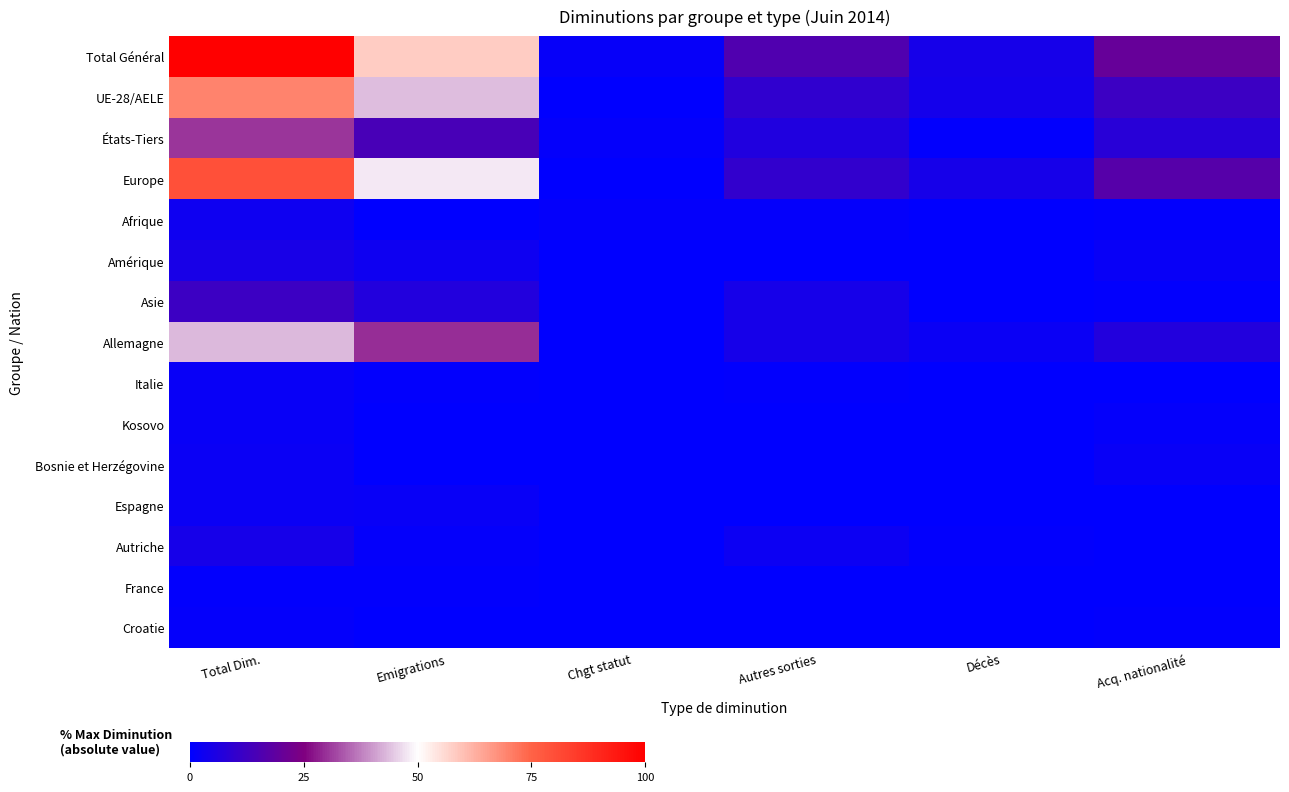

What is the difference between the highest and lowest values at Chgt statut?

1.3